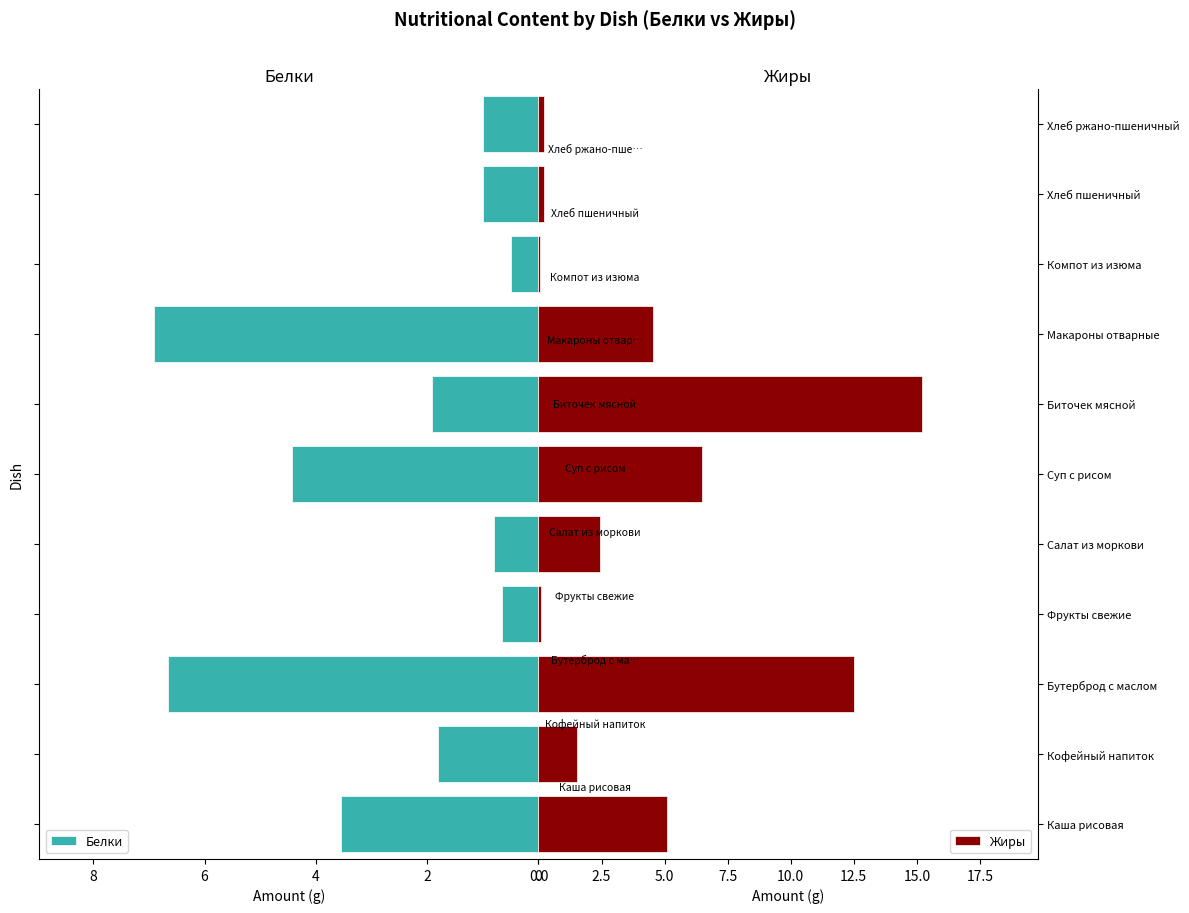

The value of Жиры at Бутерброд с маслом is 6.2. True or false?

False